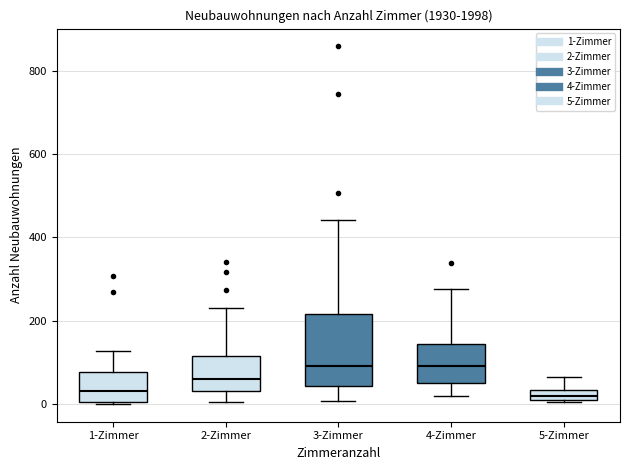

Where is the lower edge of the box for 4-Zimmer on the y-axis? The values are not printed on the chart, so give them approximately, as read against the axis.

60